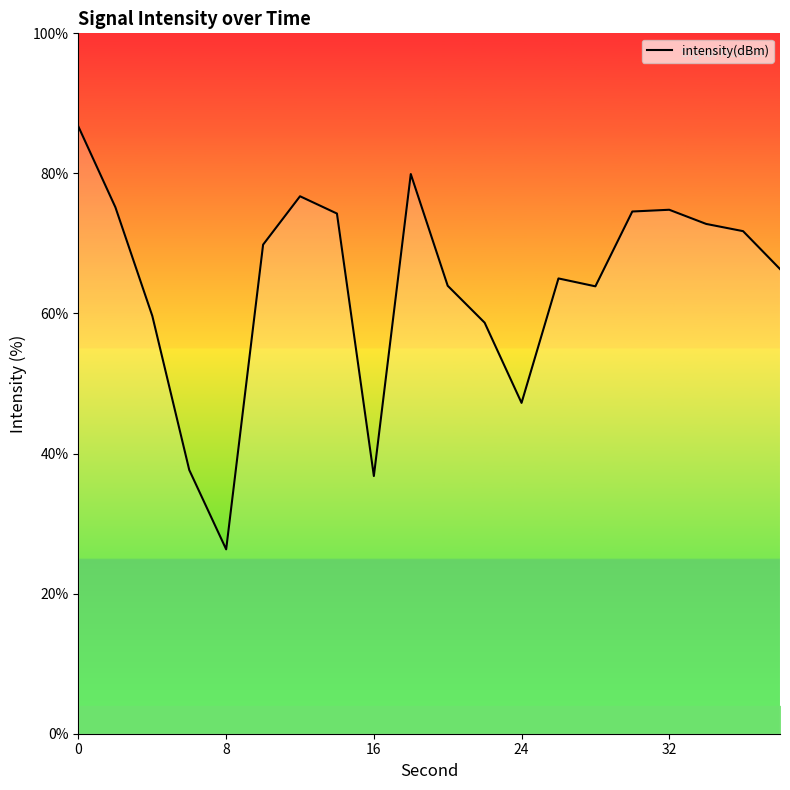

What is the maximum value shown in the chart?

86.7